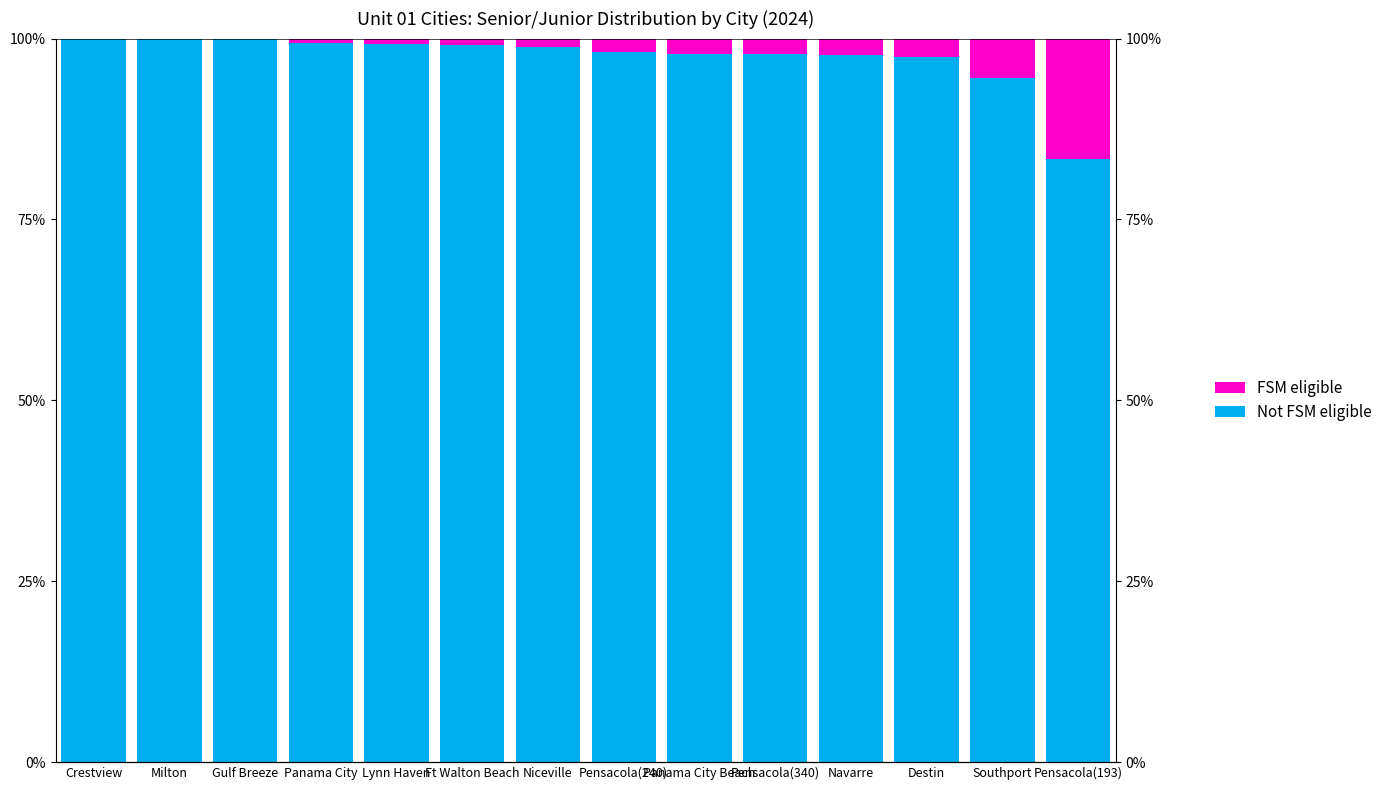

At Pensacola(240), list the series in order from largest to smallest.

Not FSM eligible, FSM eligible